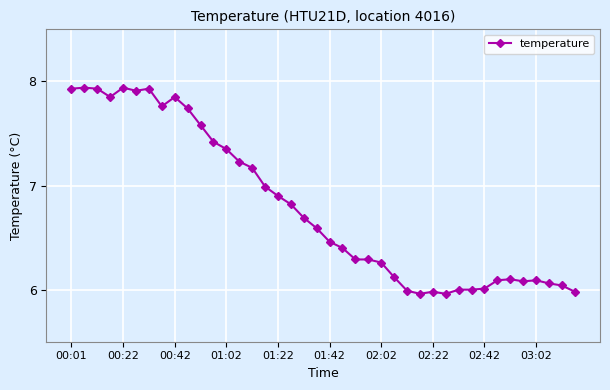

True or false: there are more than 0 points higher than both neighbors.

True